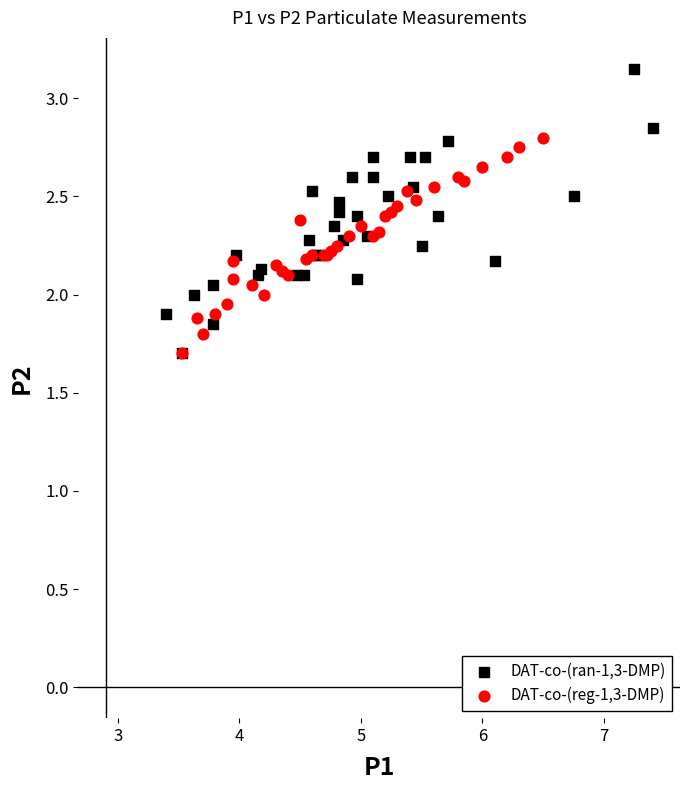

Which series has the widest spread of Y values?

DAT-co-(ran-1,3-DMP)